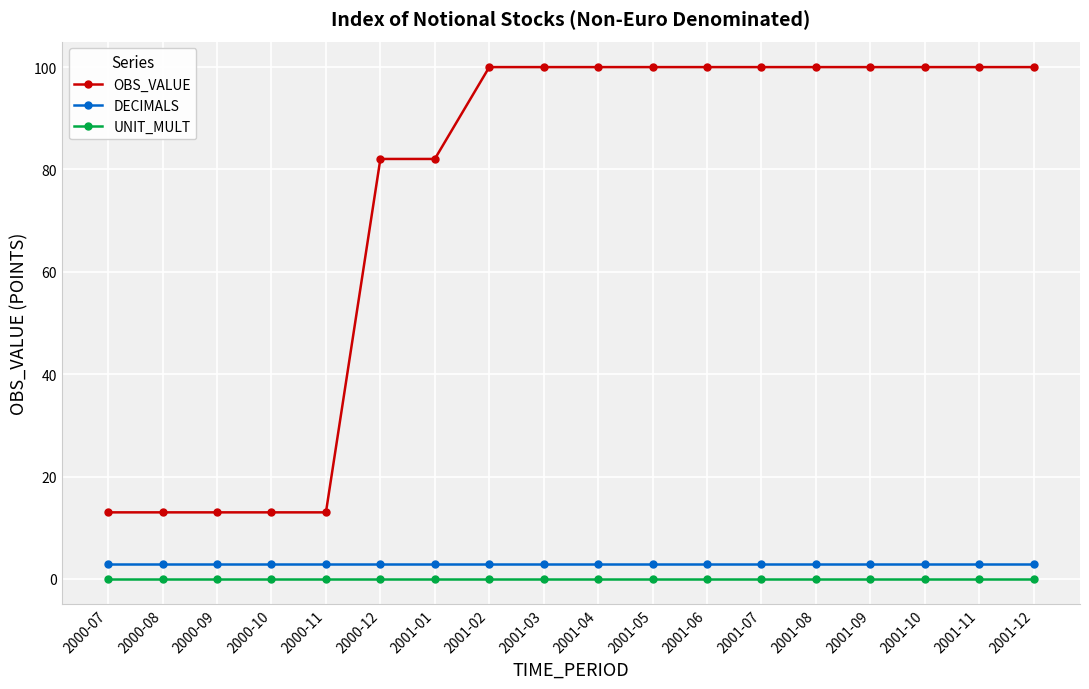

Is the value of OBS_VALUE at 2001-11 greater than the value of DECIMALS at 2000-12?

Yes